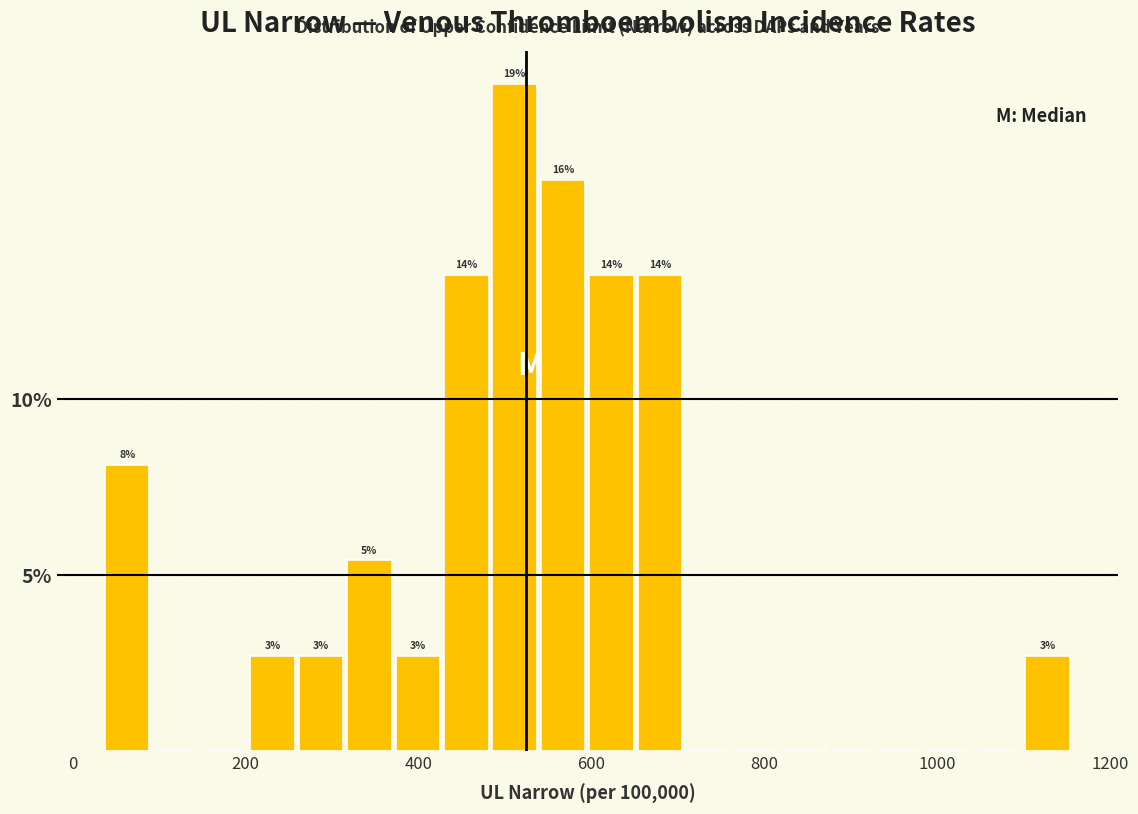

Read against the x-axis, roughly where is the centre of the tallest bar?

520